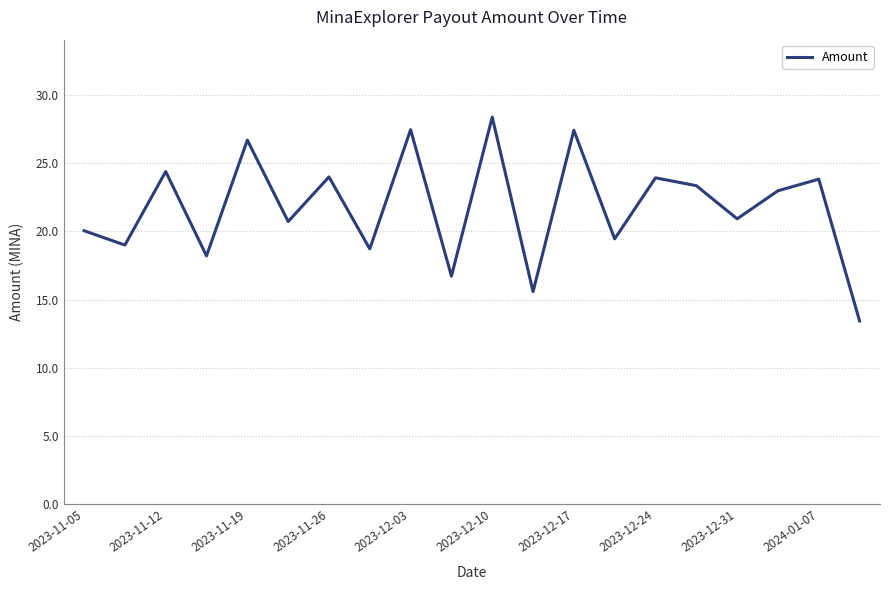

What is the maximum value shown in the chart?

28.4